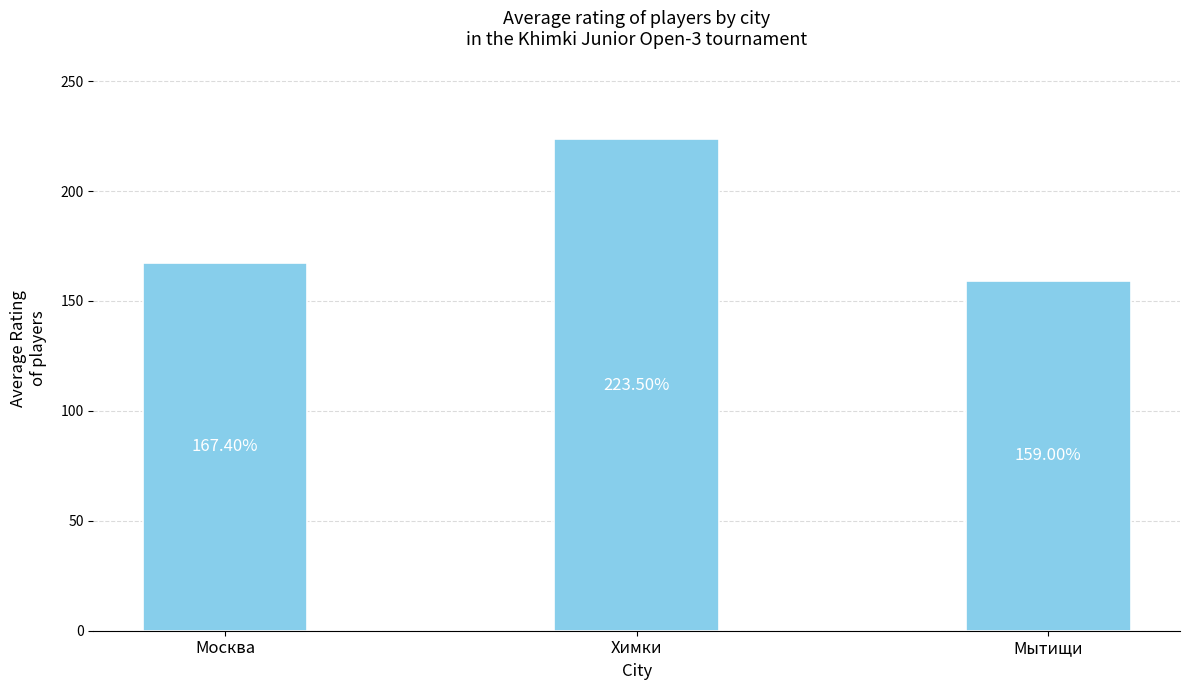

List the labels in order of value, smallest first.

Мытищи, Москва, Химки